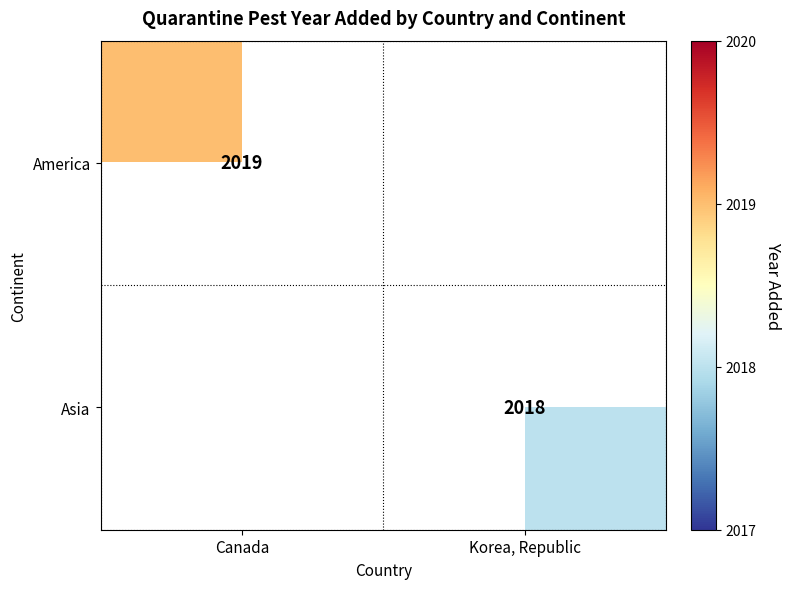

The Asia series shows 2018 at Korea, Republic. True or false?

True